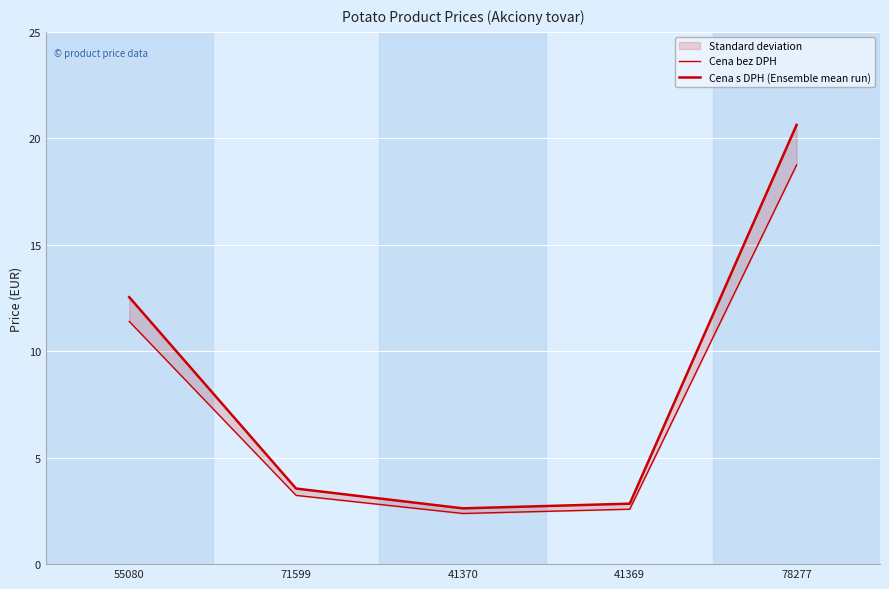

Read the Cena bez DPH value at 55080.

11.4